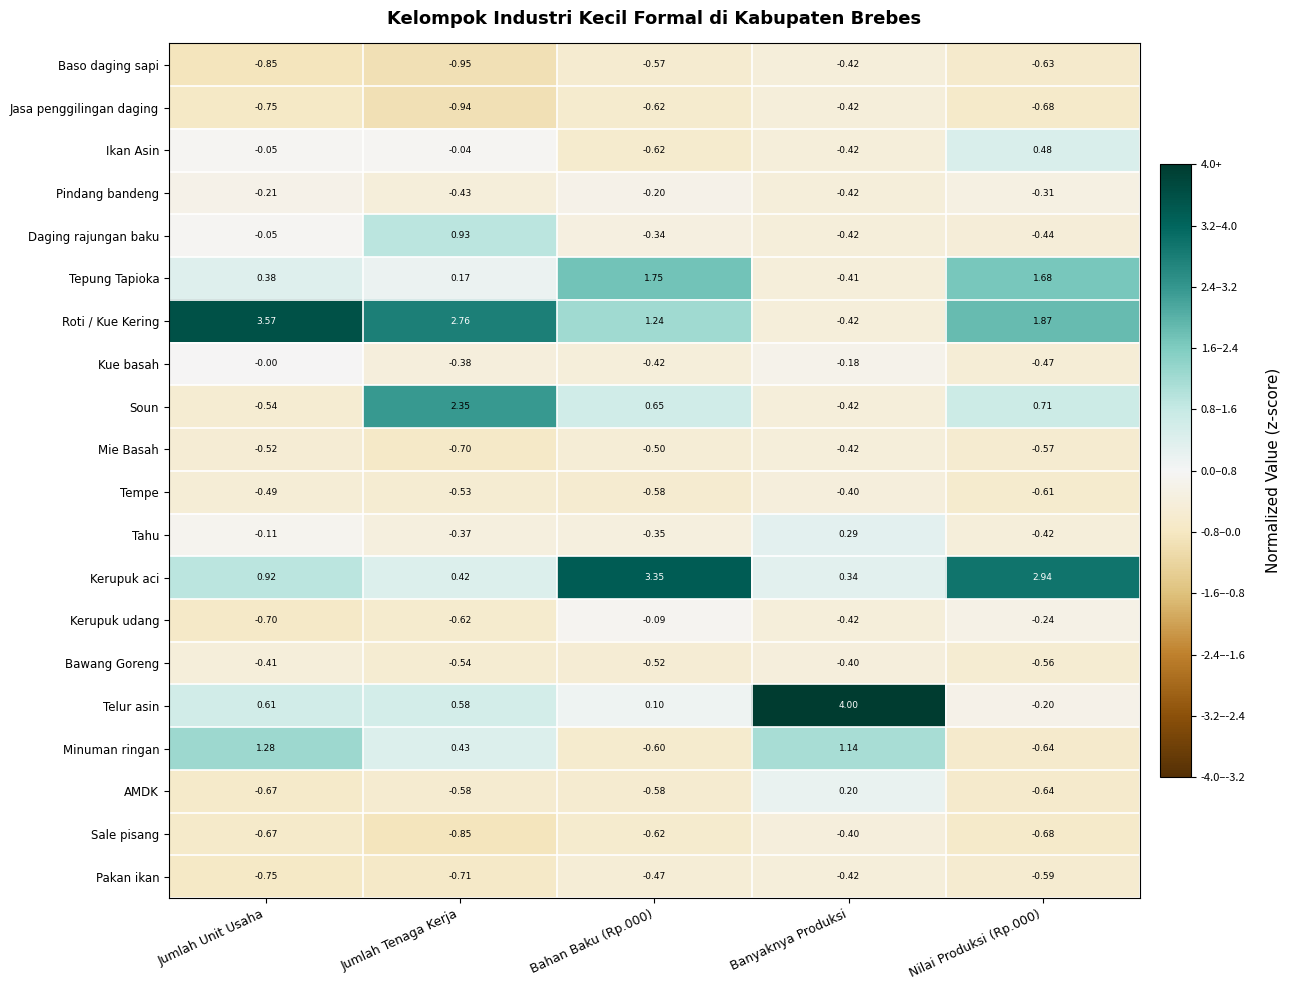

Where is Minuman ringan nearest to the value 0?

Jumlah Tenaga Kerja